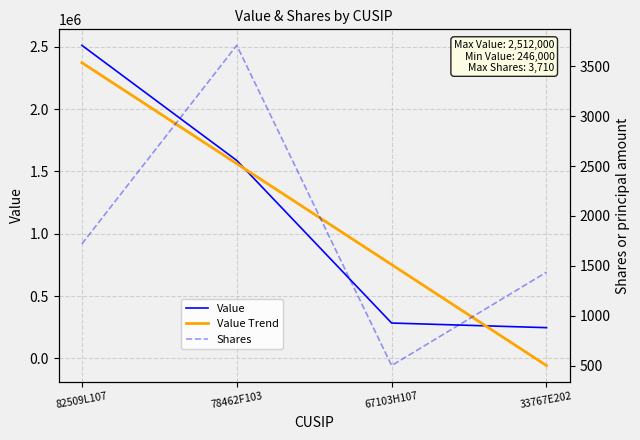

What is the difference between the maximum and second lowest values in the Value Trend series?

1620600.0